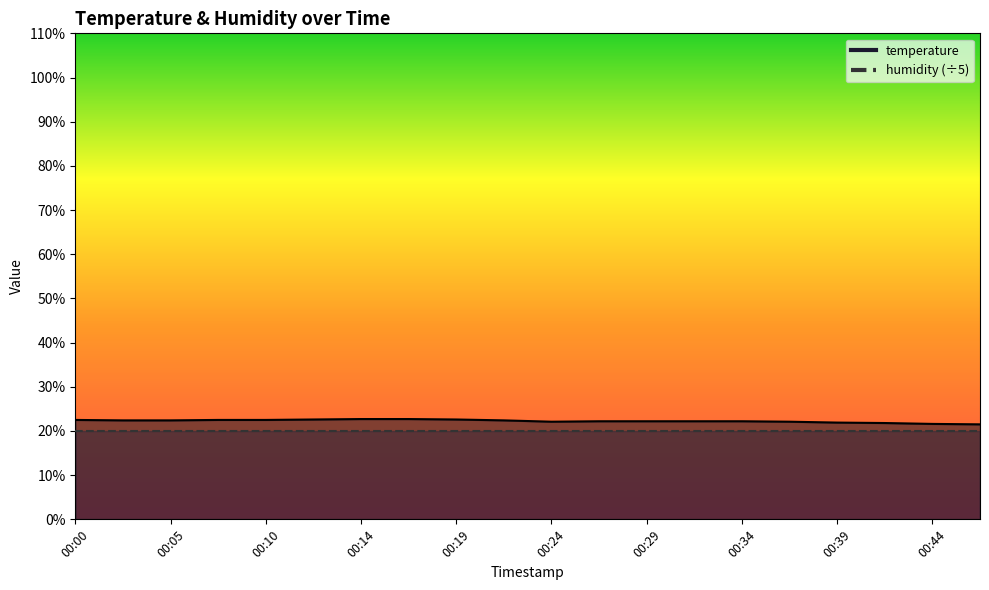

The chart shows a value of 35.5 at 00:00. True or false?

False